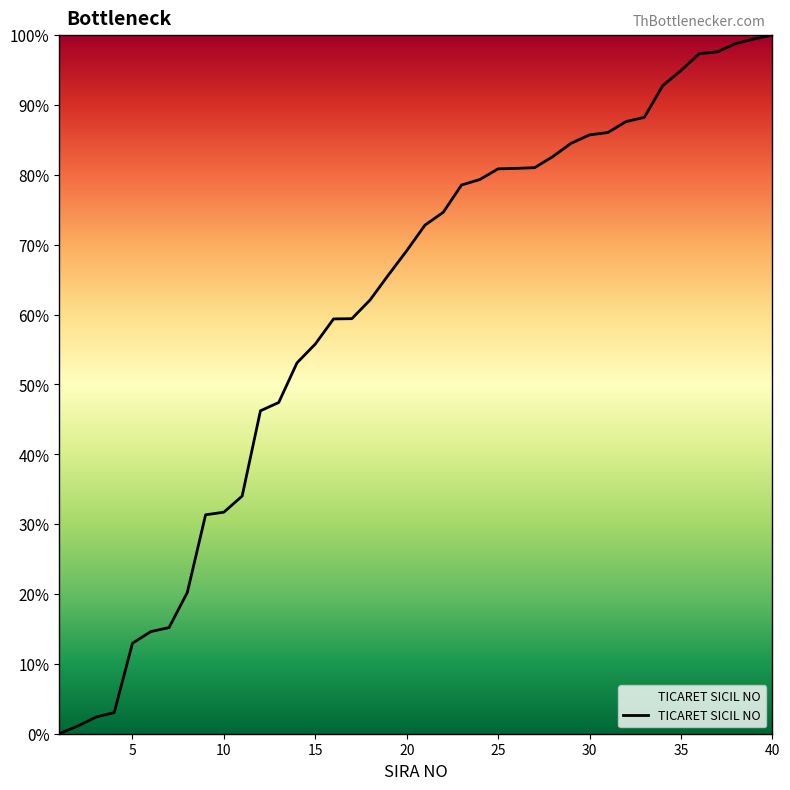

What is the difference between the maximum and minimum values?

100.0